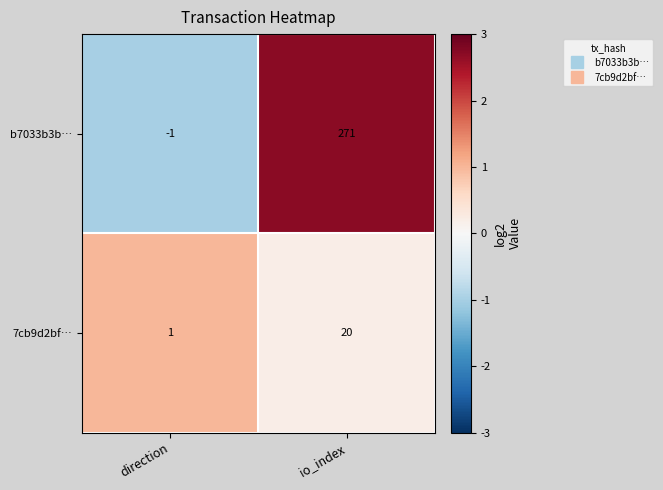

What is the sum of the b7033b3b… values at io_index and direction?

270